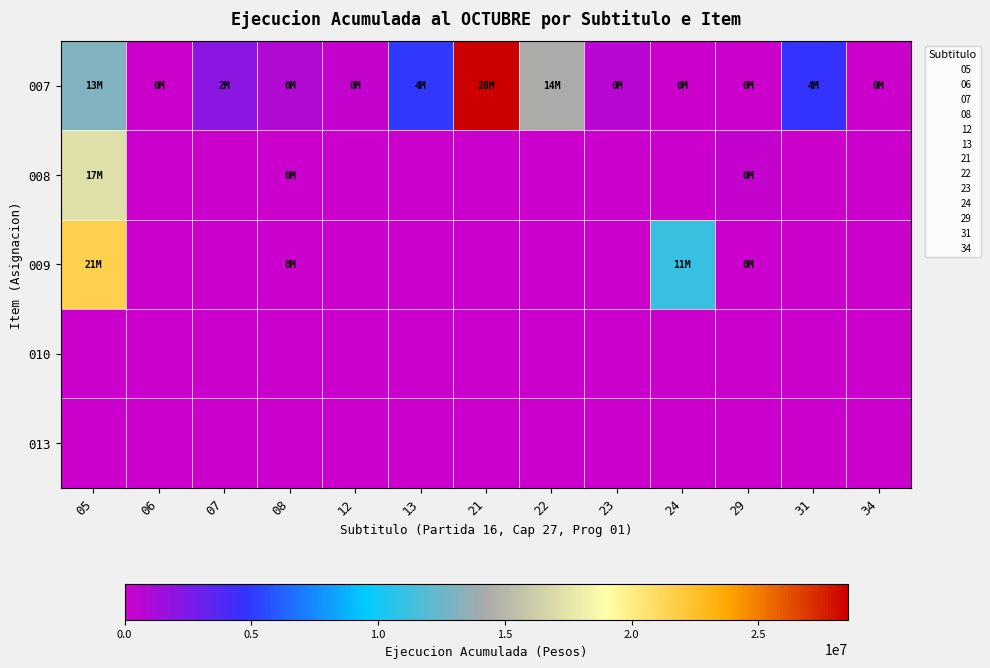

At which category is the sum across all series the highest?

05